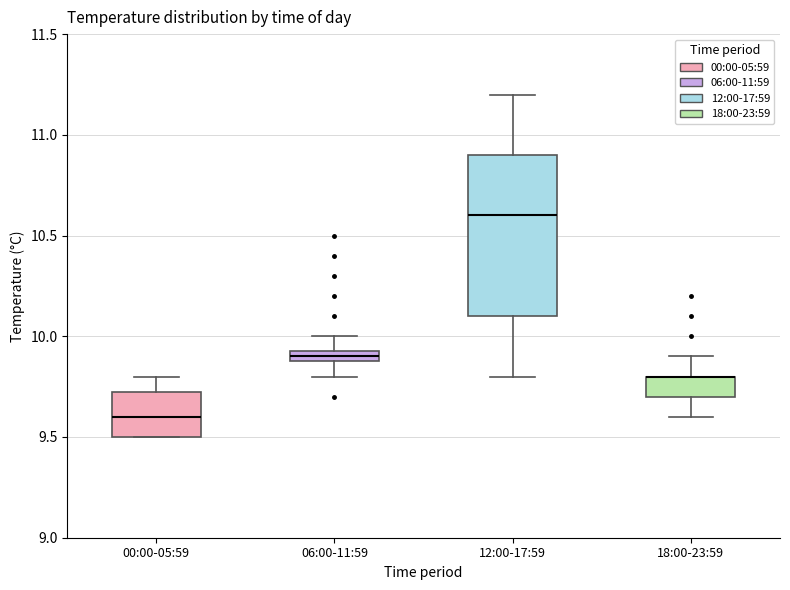

Which box is the tallest, from its lower edge to its upper edge?

12:00-17:59